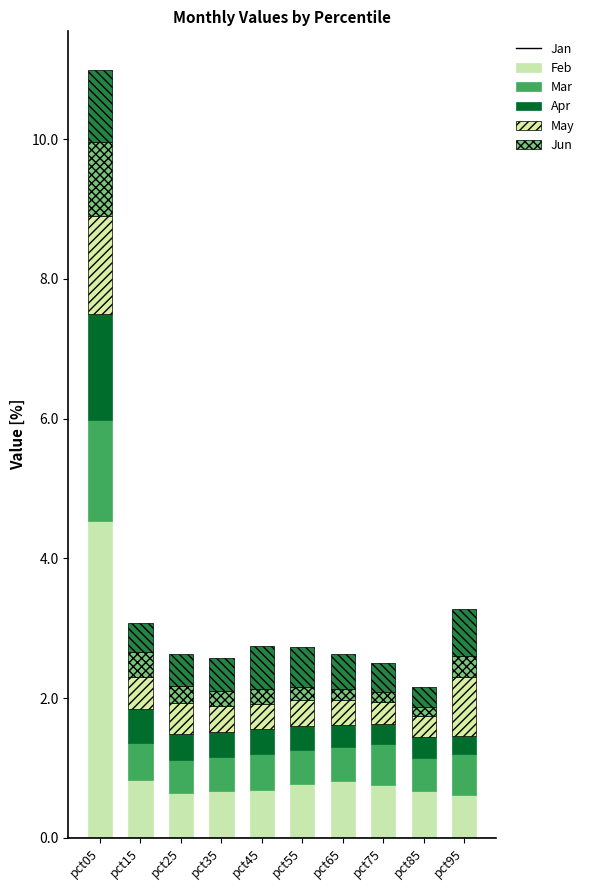

How many categories are shown in the chart?

10